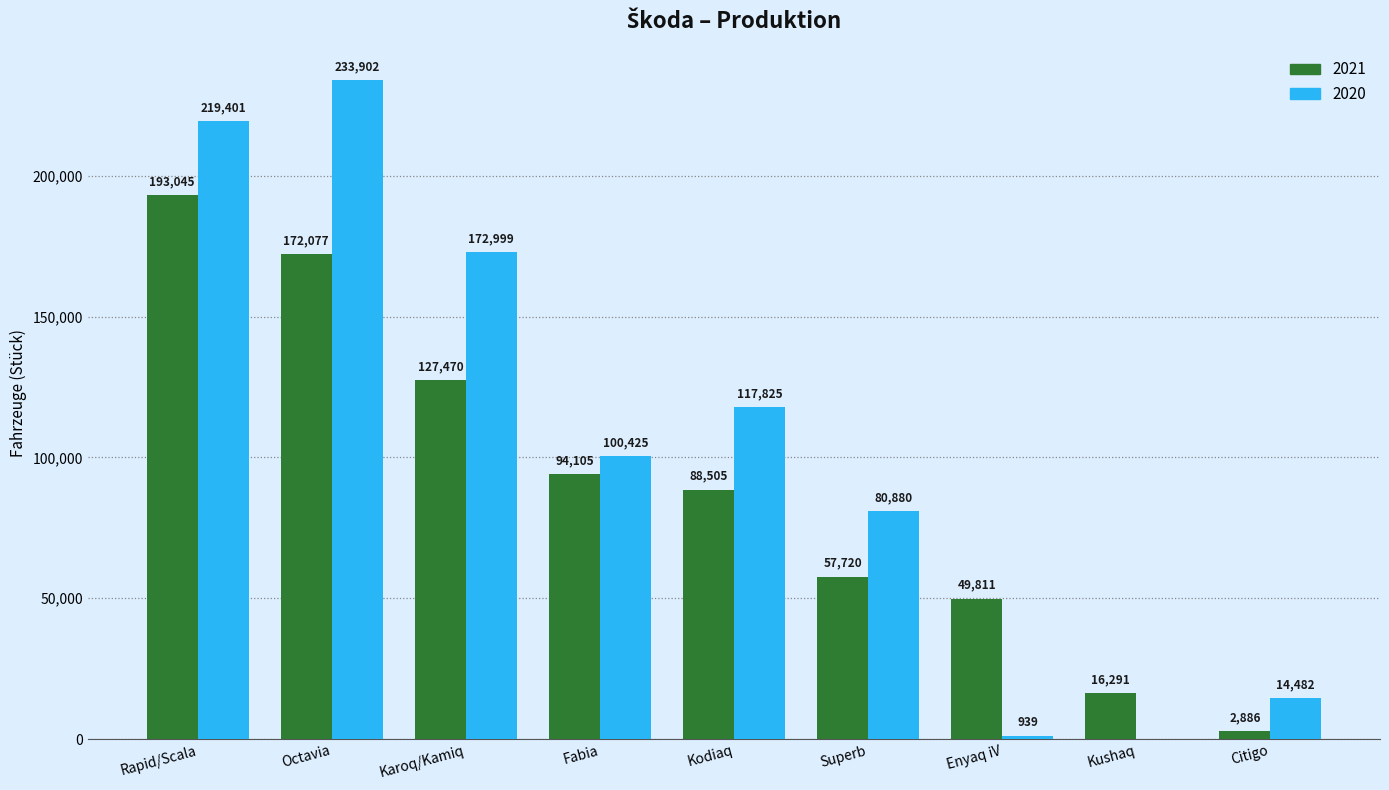

Which series has the widest spread of values?

2020